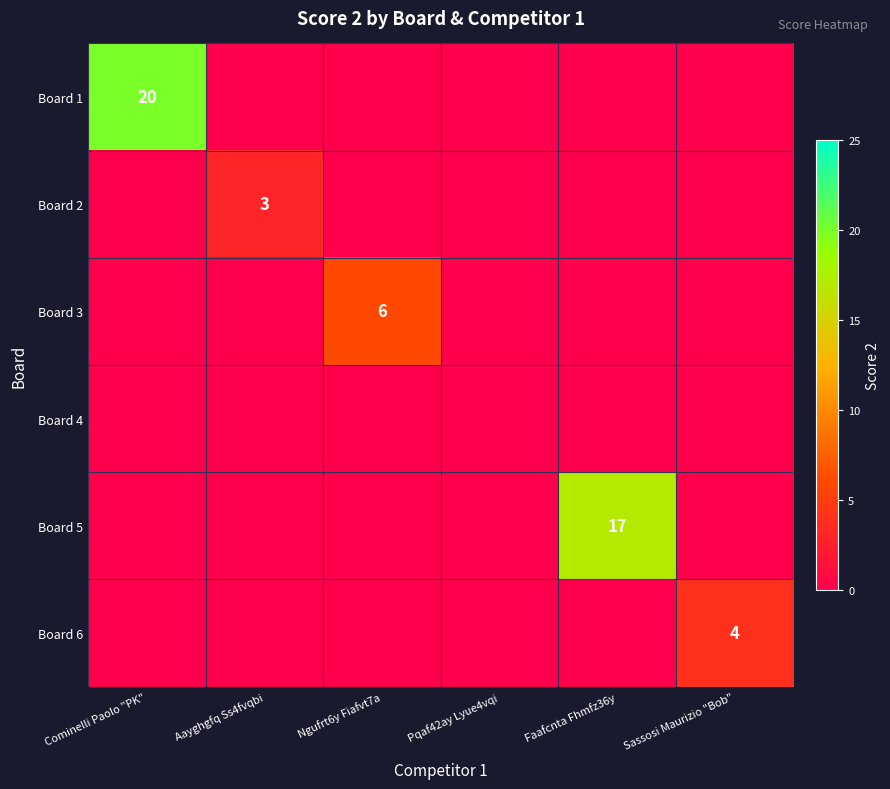

Is it true that Board 2 equals 2 at Aayghgfq Ss4fvqbi?

False